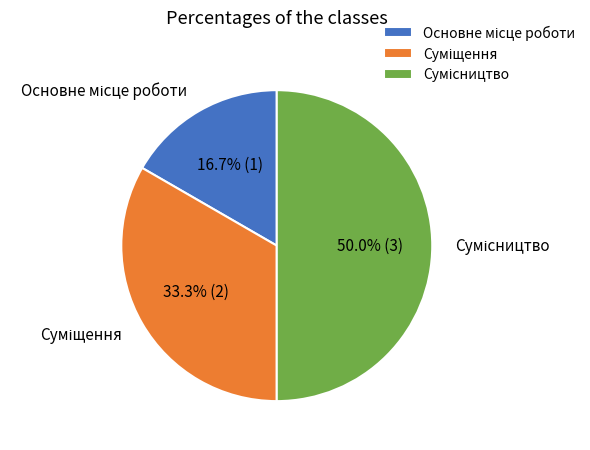

How many segments does this pie chart have?

3